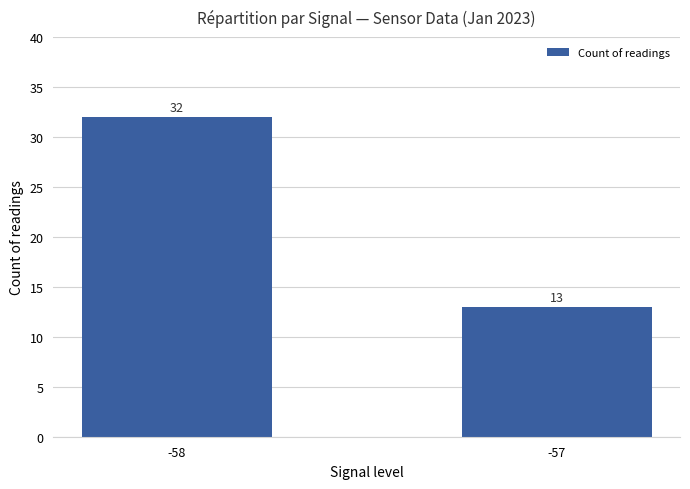

Is it true that the value at -57 is 6?

False